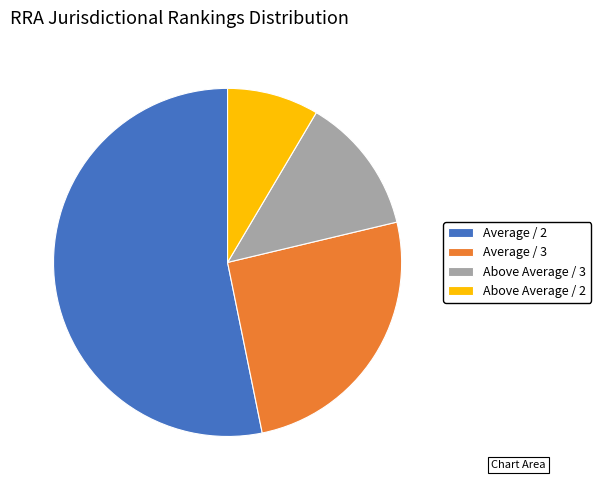

Rank the categories by value from highest to lowest.

Average / 2, Average / 3, Above Average / 3, Above Average / 2